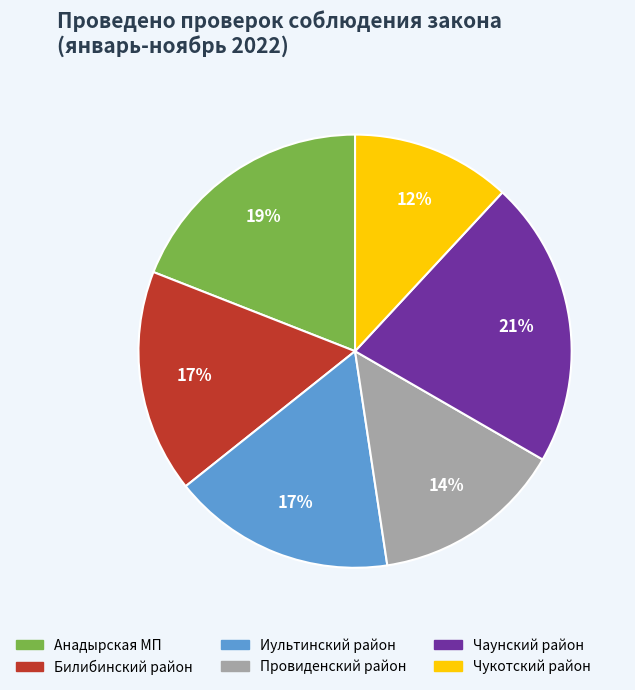

To the nearest percent, what is the difference between the Иультинский район and Анадырская МП slice percentages?

2%